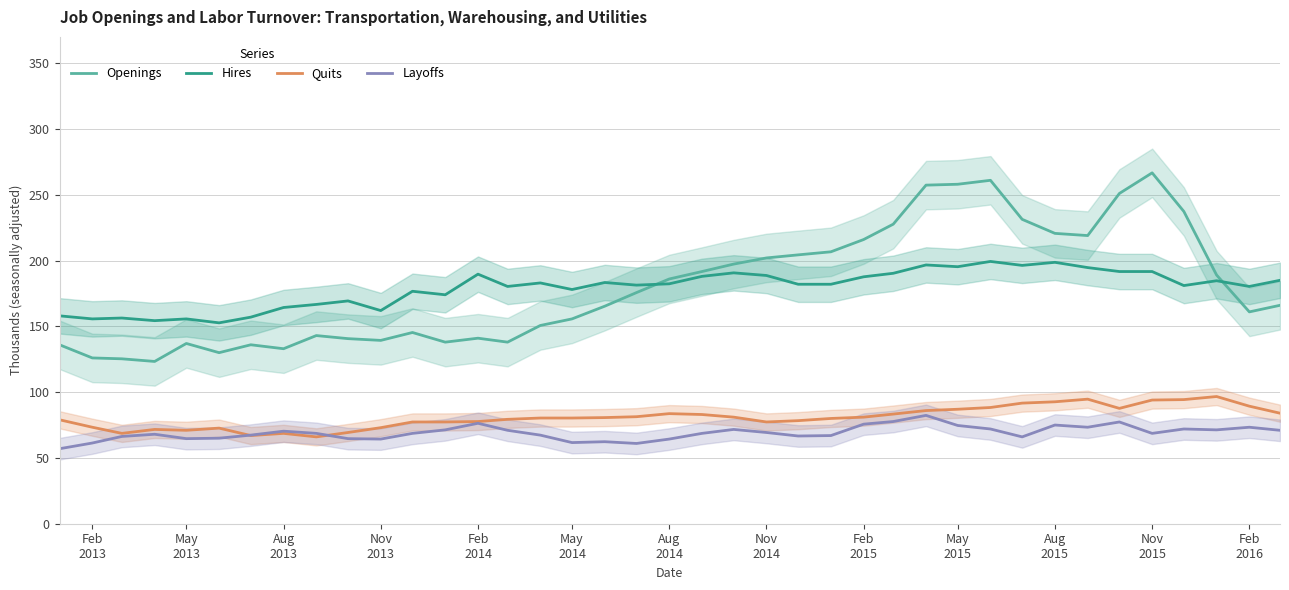

What is the maximum value for Quits?

96.7